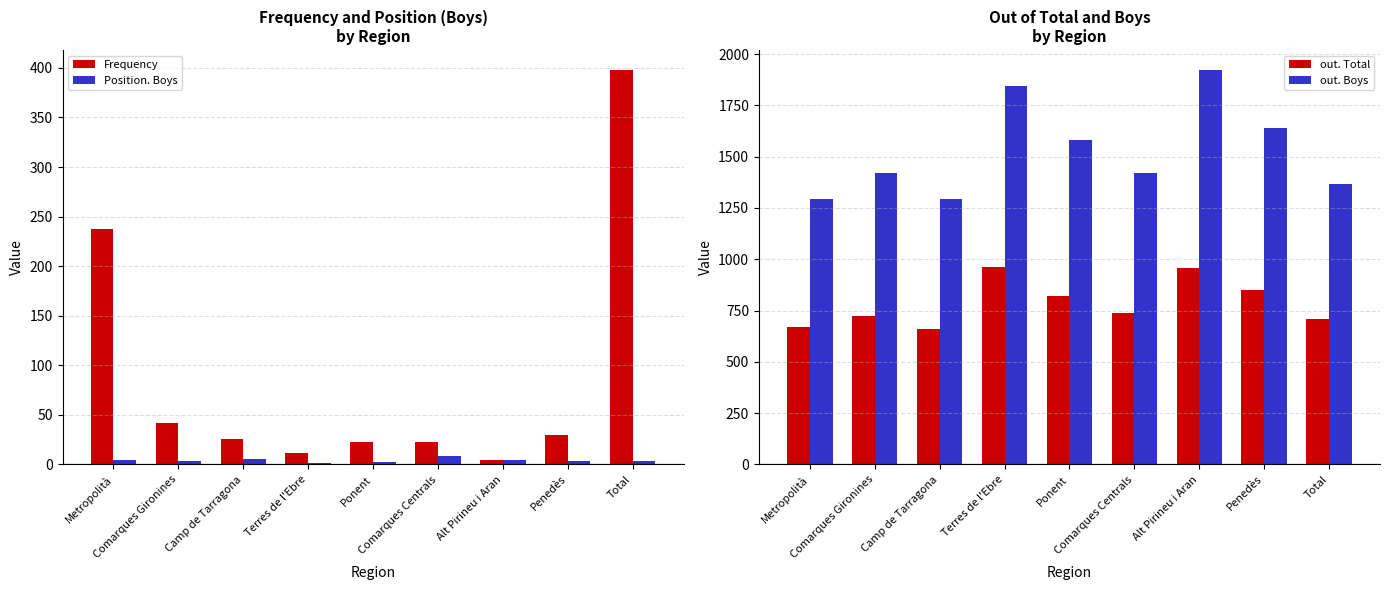

List the series in order of their peak value, highest first.

out. Boys, out. Total, Frequency, Position. Boys